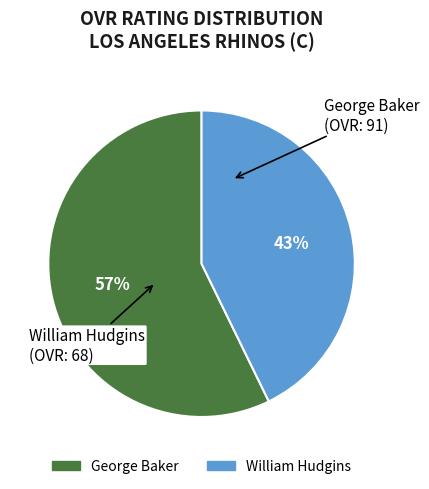

True or false: William Hudgins accounts for 43% of the total.

True